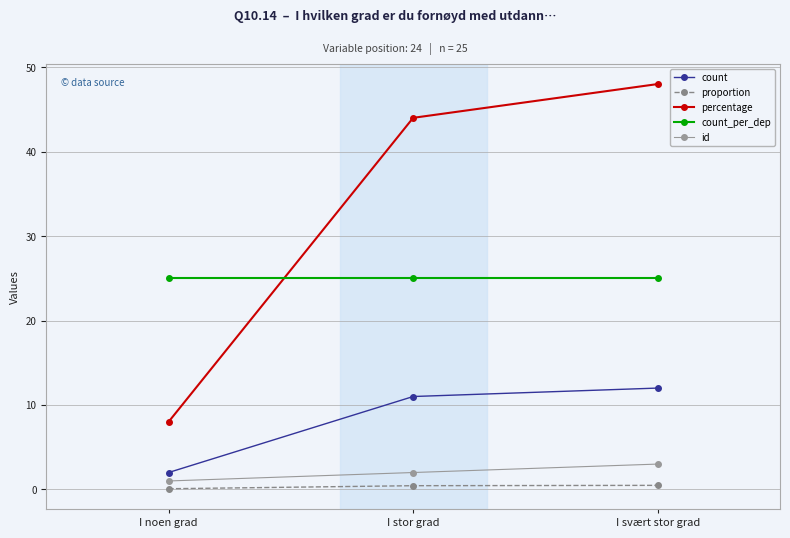

What is the difference between the highest and lowest values at I noen grad?

24.9